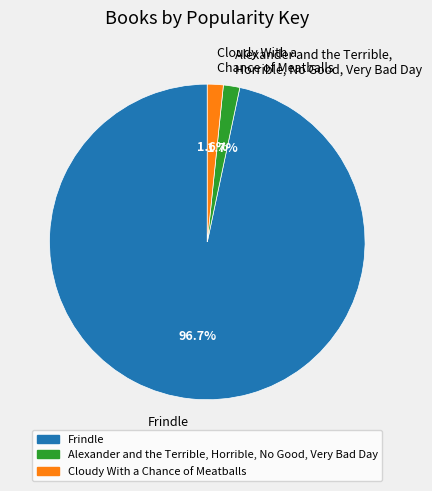

Is it true that Frindle is 83% of the pie?

False